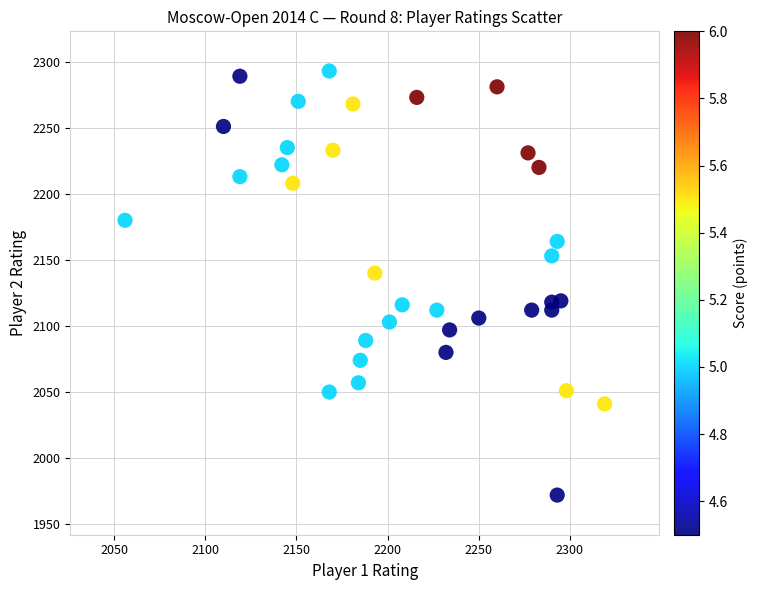

What Y value in the scatter plot is closest to 2132?

2140